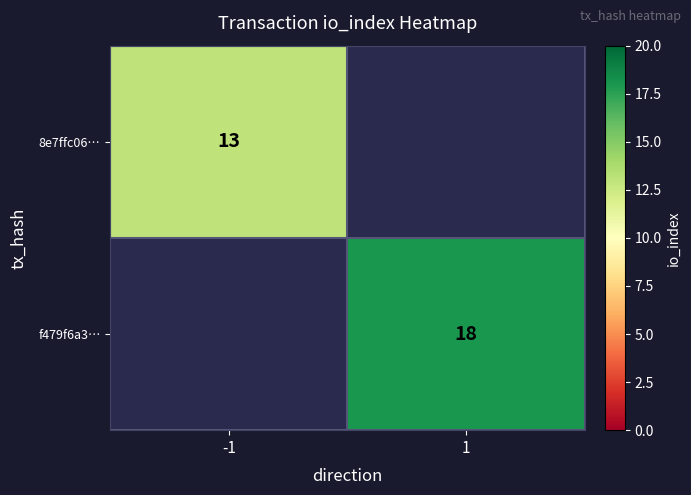

The 8e7ffc06… series shows 13 at -1. True or false?

True